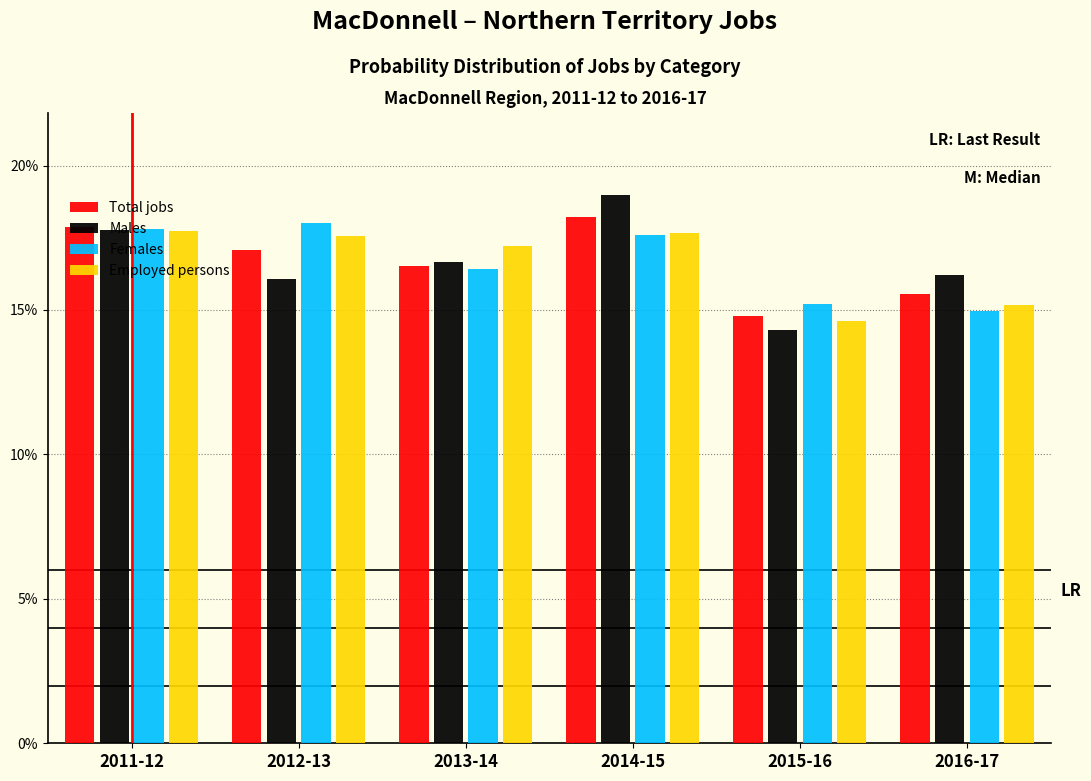

What are all the series names shown in the legend?

Total jobs, Males, Females, Employed persons